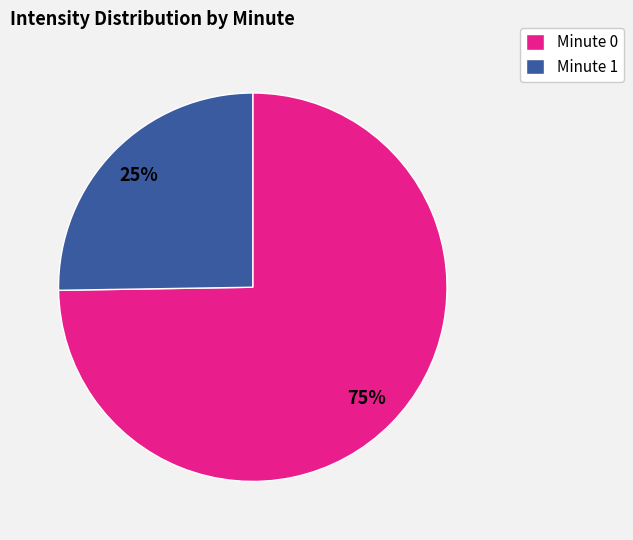

Is it true that Minute 1 is 13% of the pie?

False